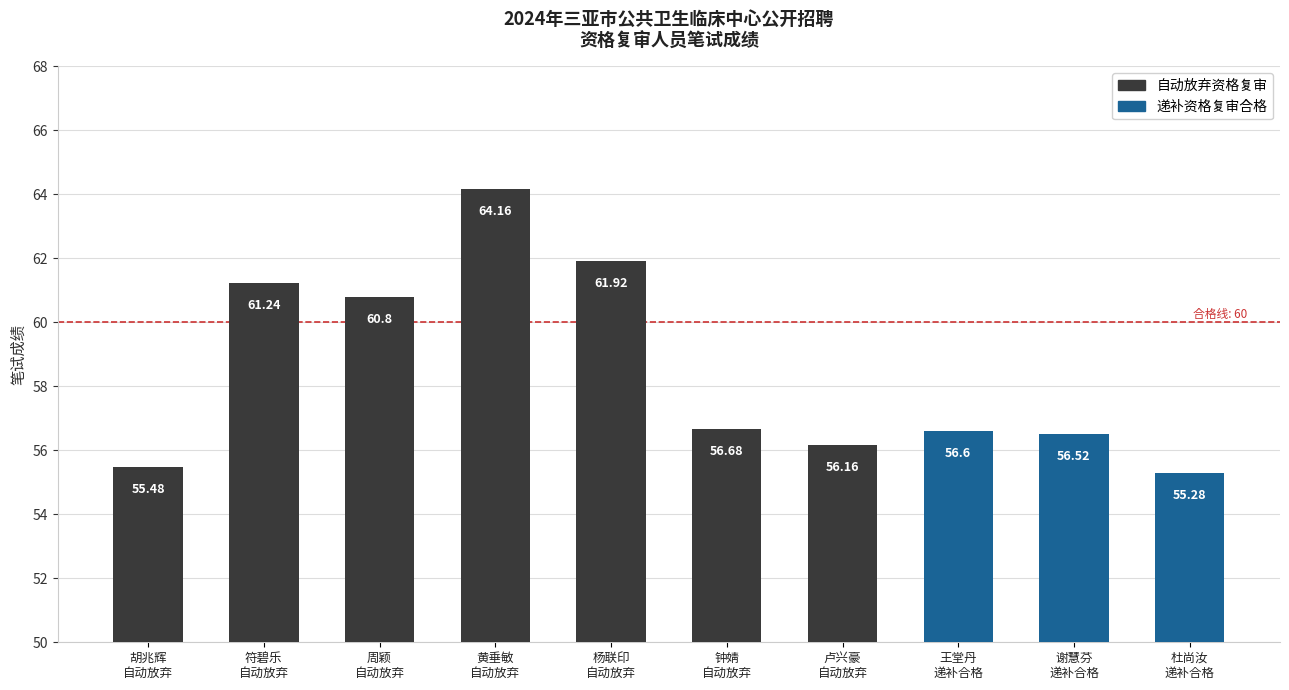

Rank the categories by value from lowest to highest.

杜尚汝
递补合格, 胡兆辉
自动放弃, 卢兴豪
自动放弃, 谢慧芬
递补合格, 王堂丹
递补合格, 钟婧
自动放弃, 周颖
自动放弃, 符碧乐
自动放弃, 杨联印
自动放弃, 黄垂敏
自动放弃